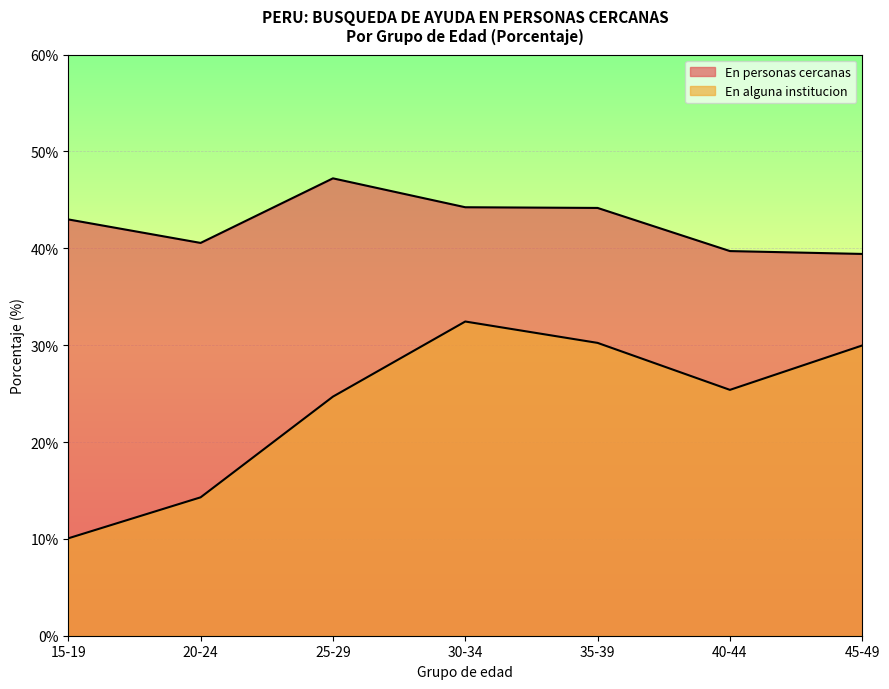

Which has a higher value, 45-49 or 30-34?

30-34